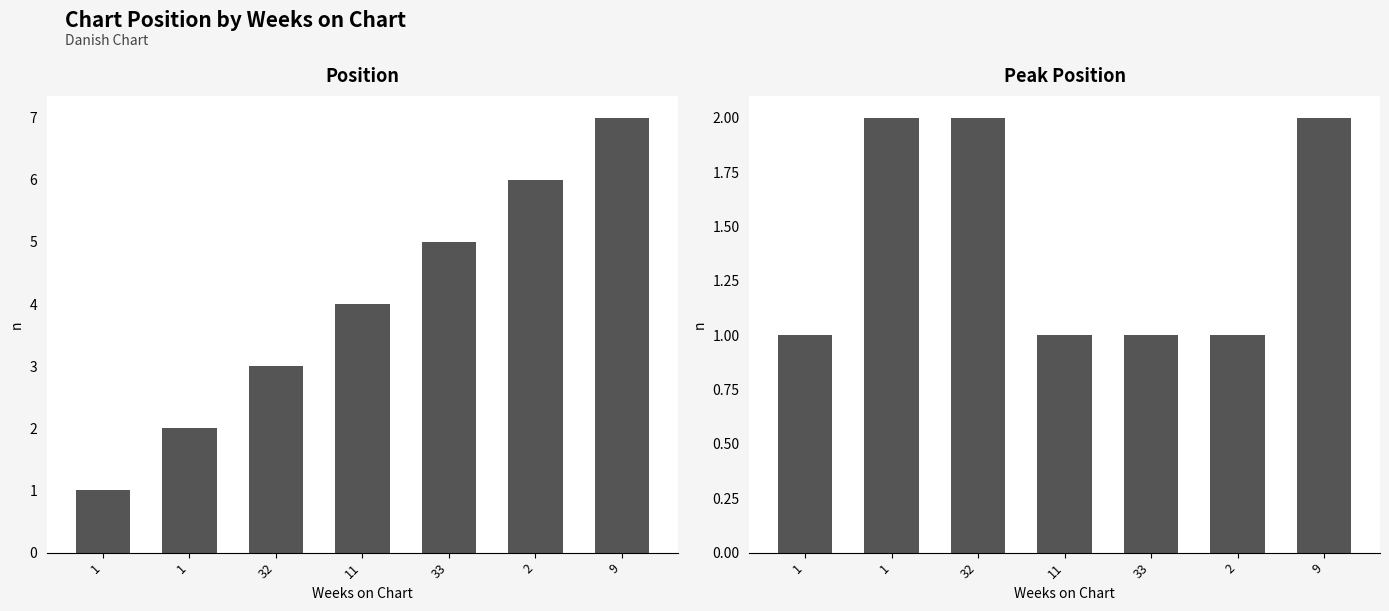

Which series changed the most between 2 and 9?

Position